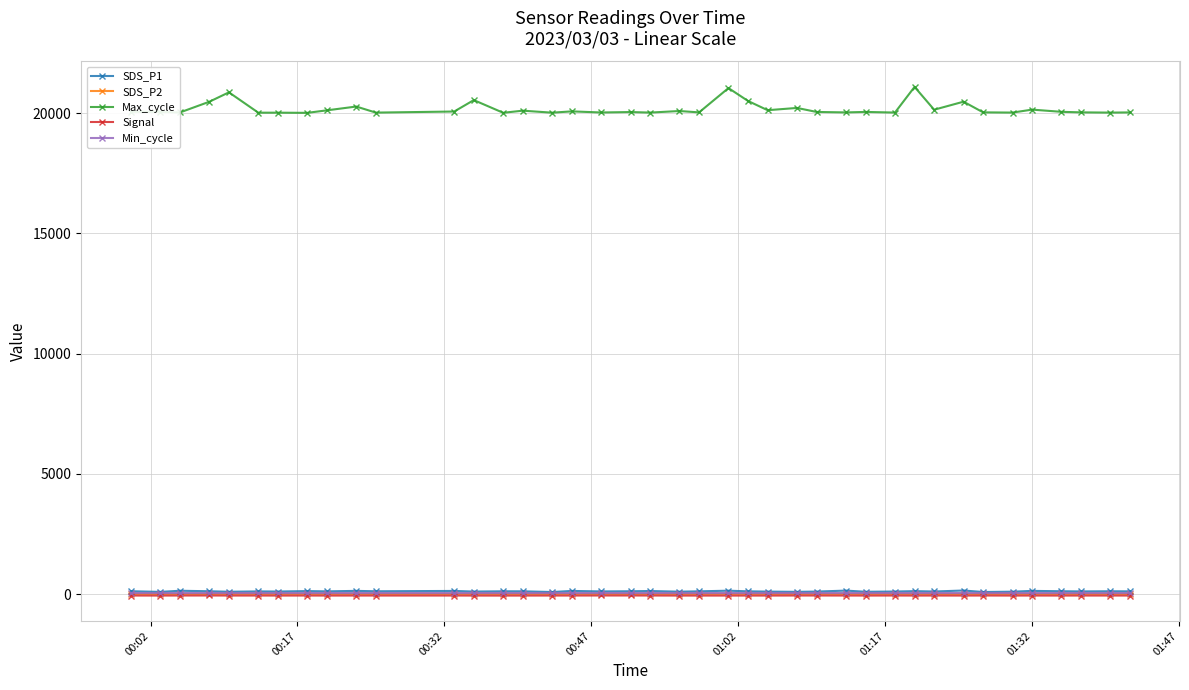

True or false: Signal has more than 0 points higher than both neighbors.

True